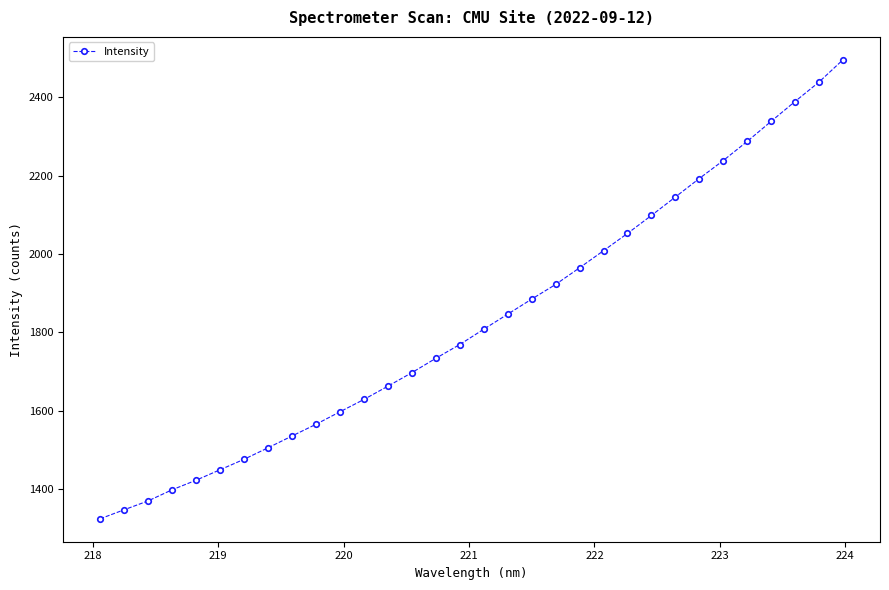

What is the value of the 4th point from the left?

1398.4